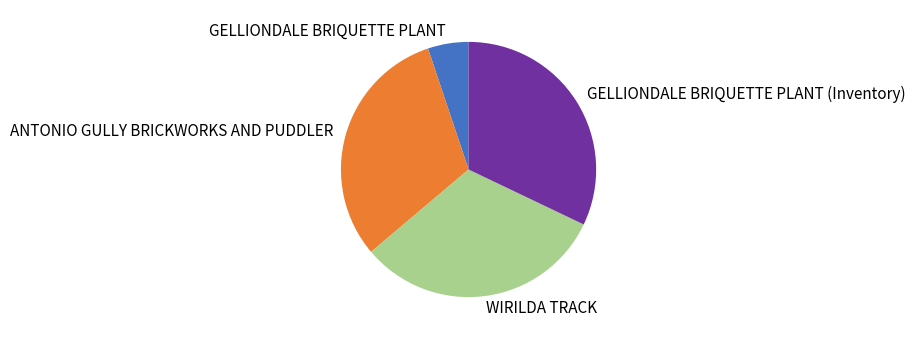

Is GELLIONDALE BRIQUETTE PLANT (Inventory) the majority of the pie?

No